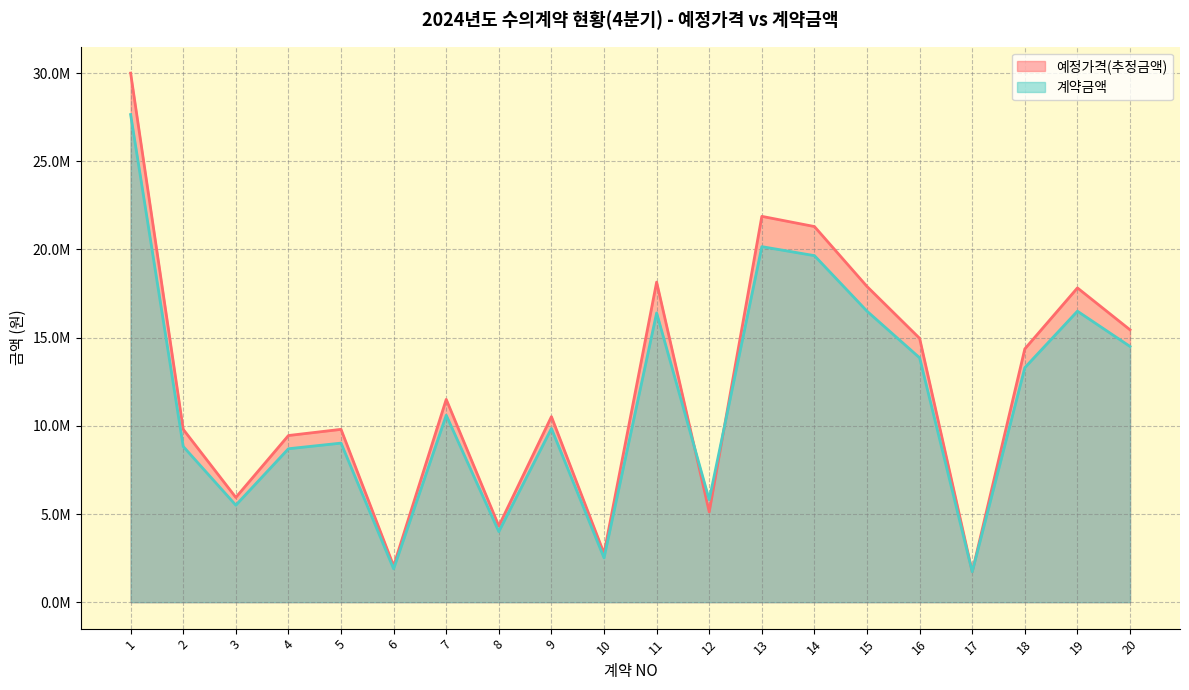

Rank the series by their maximum value, from lowest to highest.

계약금액, 예정가격(추정금액)